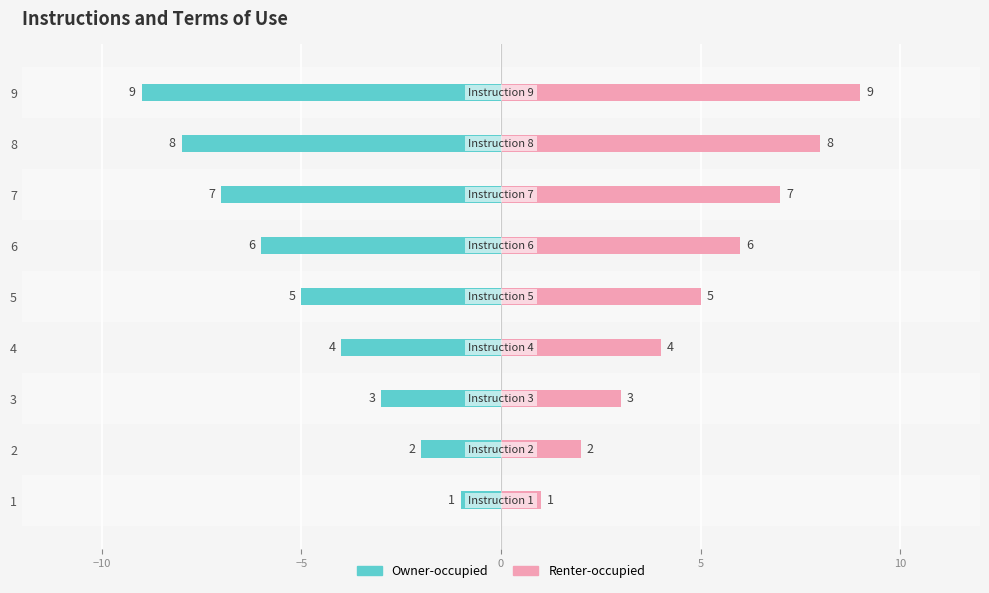

At which label is Renter-occupied closest to 5?

5